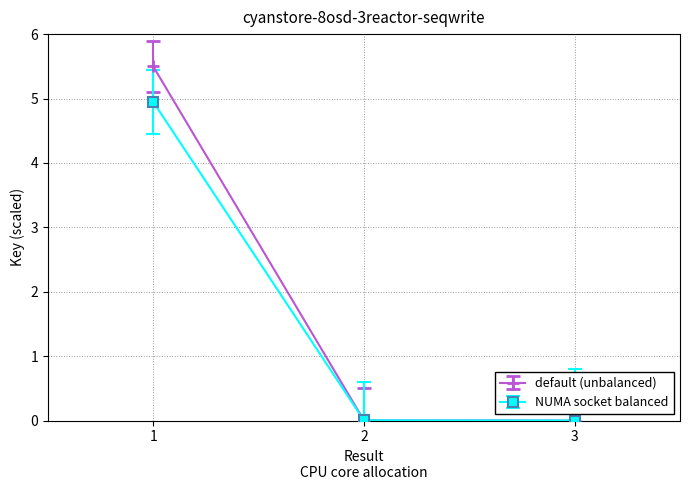

At how many categories does at least one series exceed 5?

1